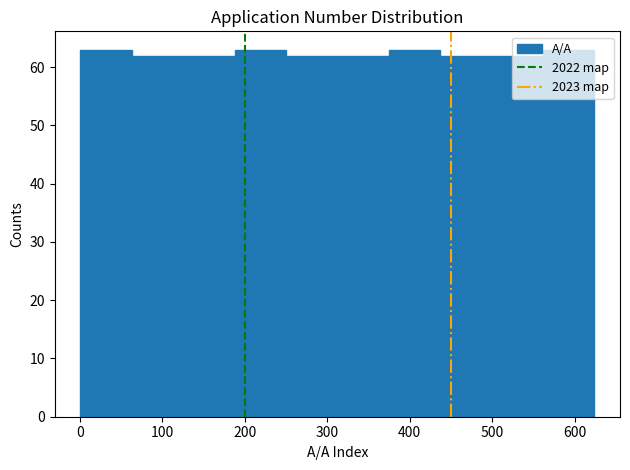

How tall is the bar that spans 0 to 60 on the x-axis? Neither the bar edges nor the heights are printed on the chart, so give them approximately, as read against the axes.

63